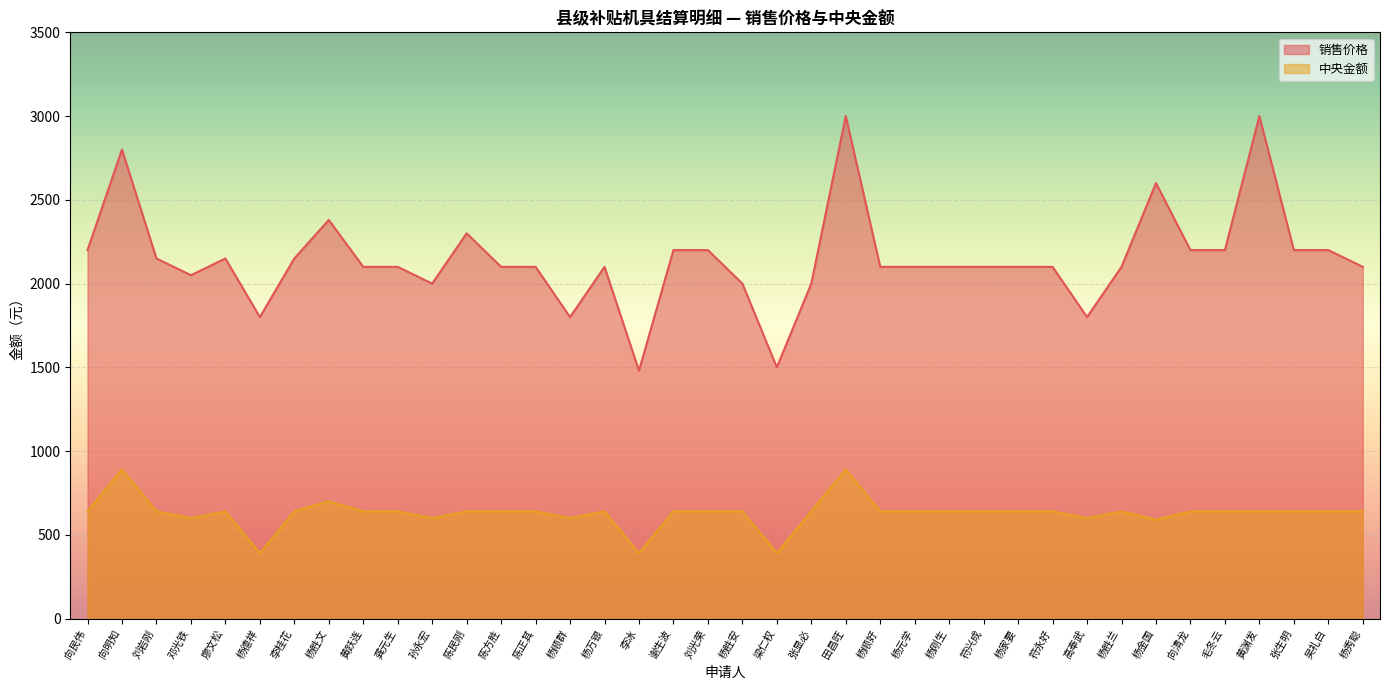

At 陈民刚, list the series in order from largest to smallest.

销售价格, 中央金额